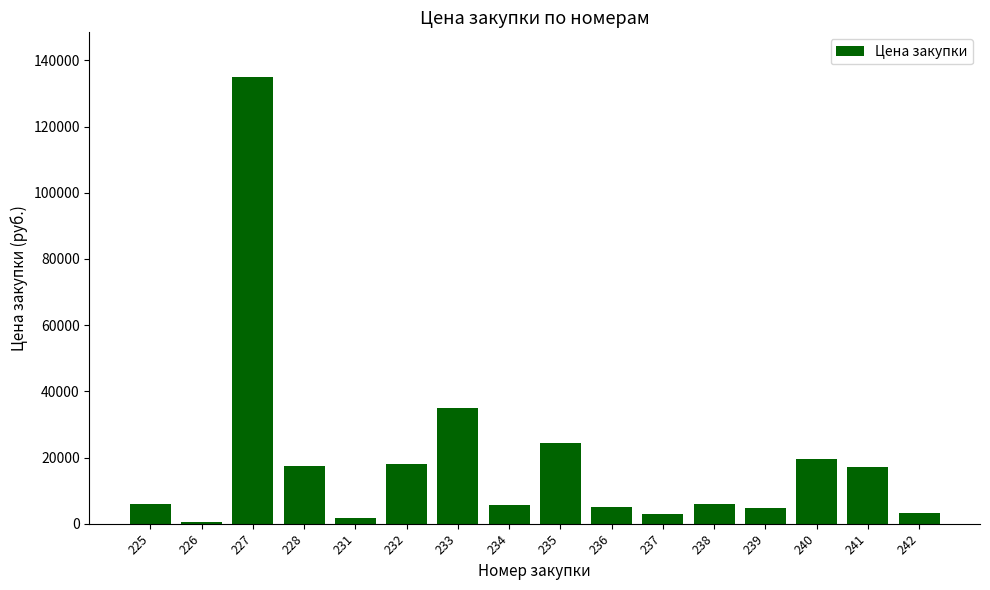

At which label is the value closest to 67794?

233